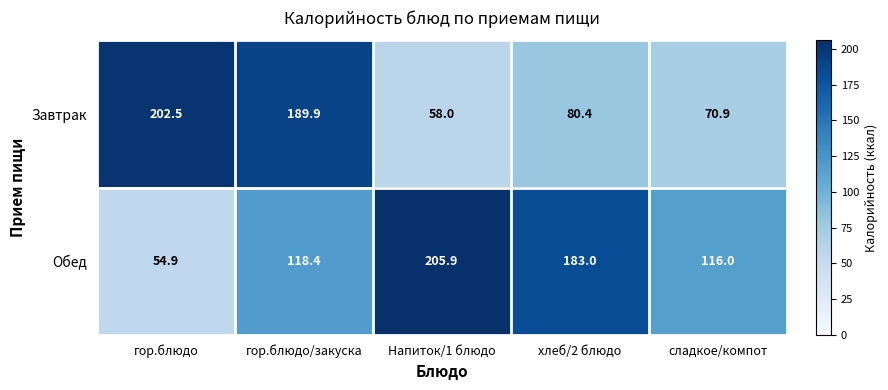

The value of Обед at хлеб/2 блюдо is 270.7. True or false?

False